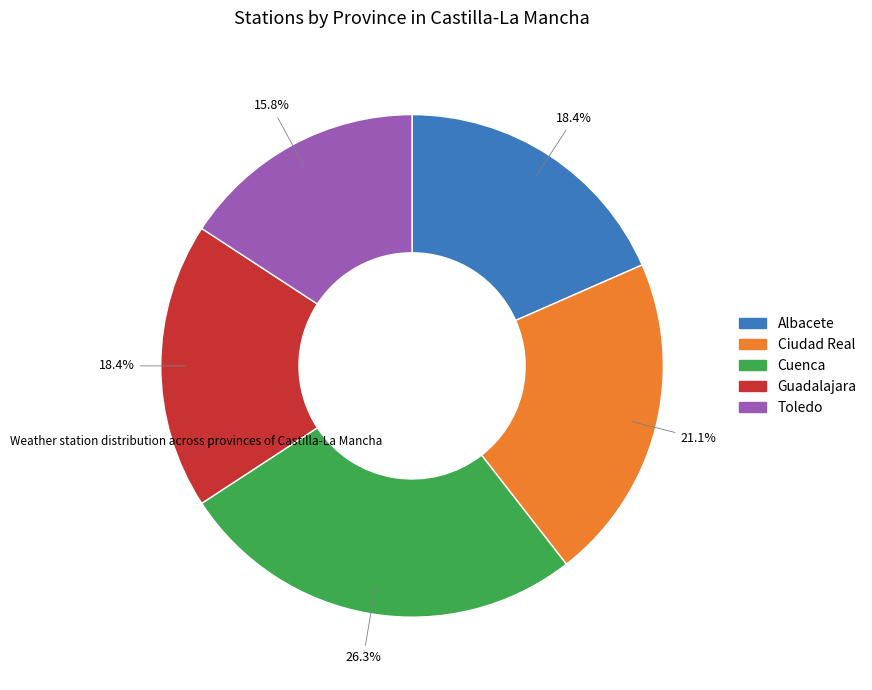

What percentage is NOT represented by Toledo?

84.2%